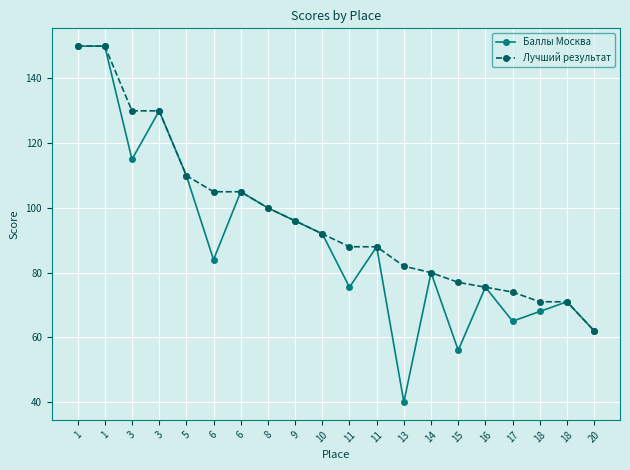

Is this an area chart (filled region under the line)?

No